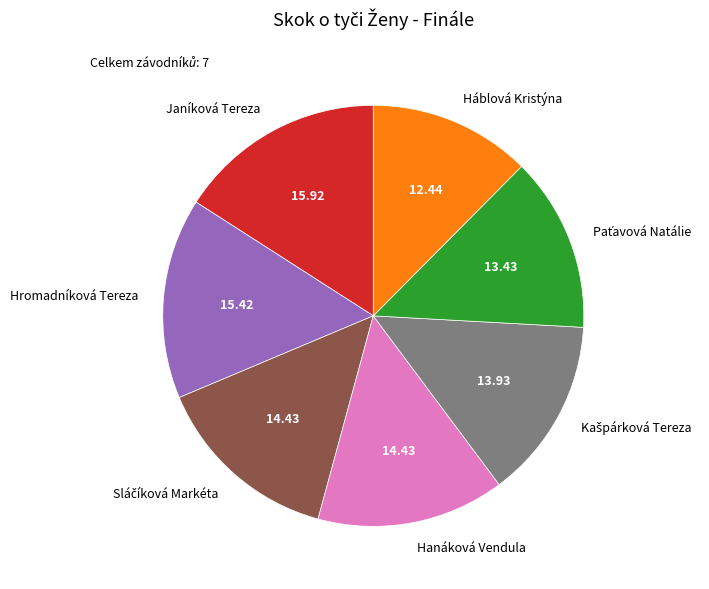

How many segments does this pie chart have?

7